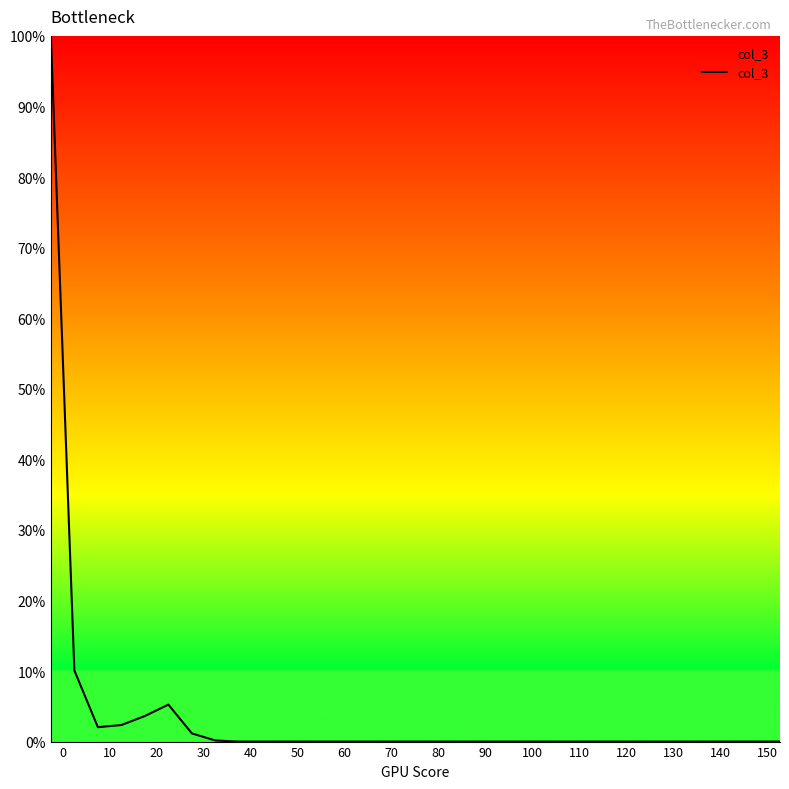

How many lines are shown in the chart?

1